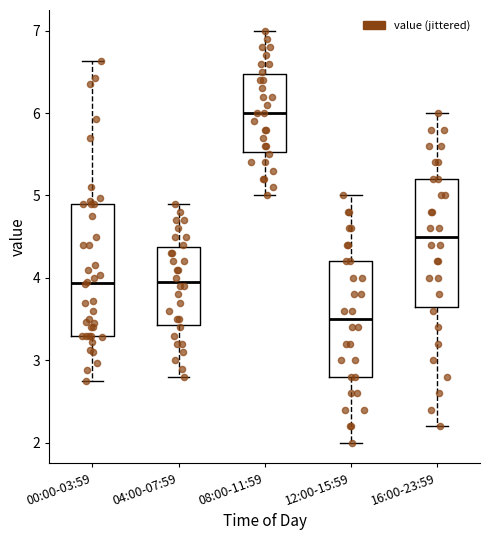

Where is the upper edge of the box for 12:00-15:59 on the y-axis? The values are not printed on the chart, so give them approximately, as read against the axis.

4.2